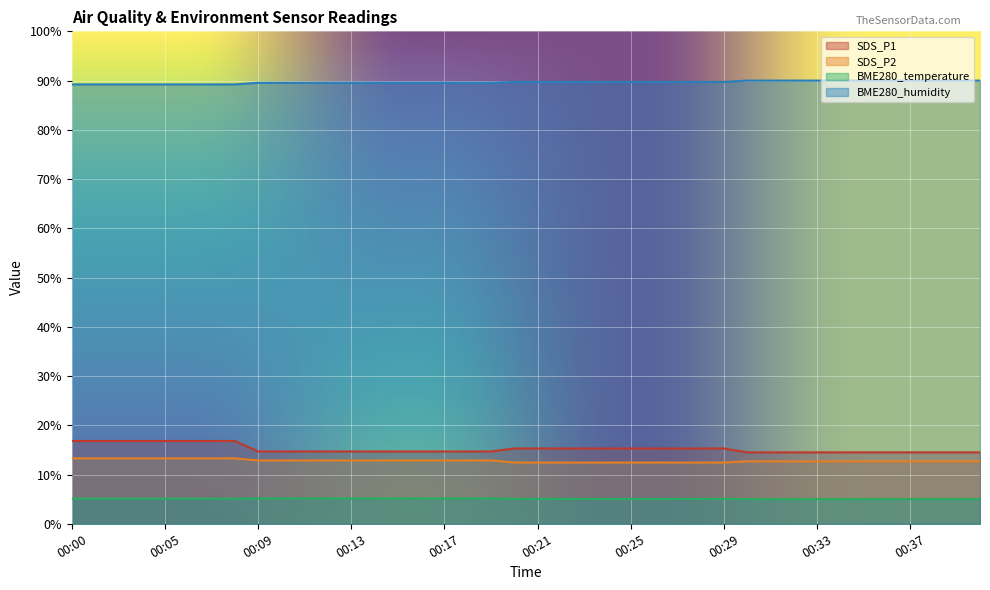

What is the average value of the SDS_P2 series?

12.8